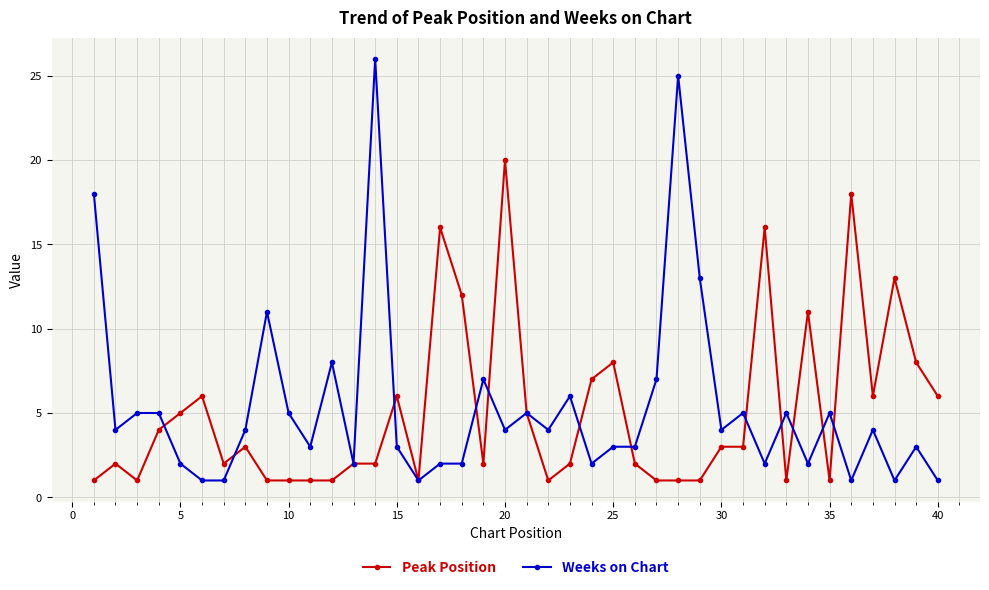

Which series has the largest total across all categories?

Weeks on Chart